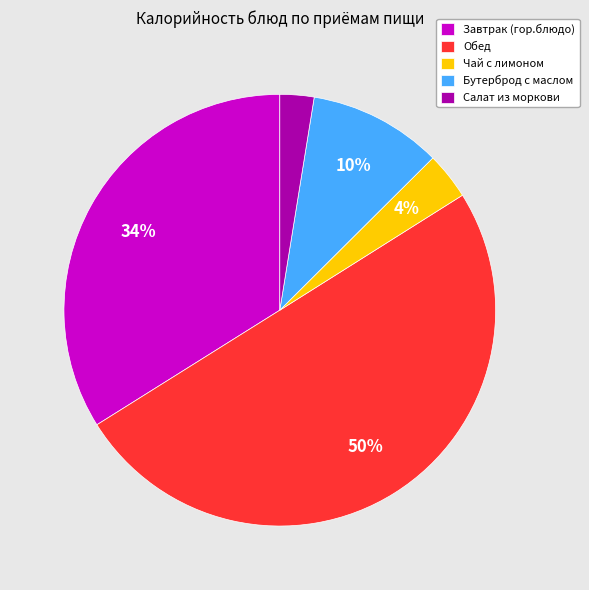

Approximately how many times larger is the value at Салат из моркови compared to Бутерброд с маслом?

0.3